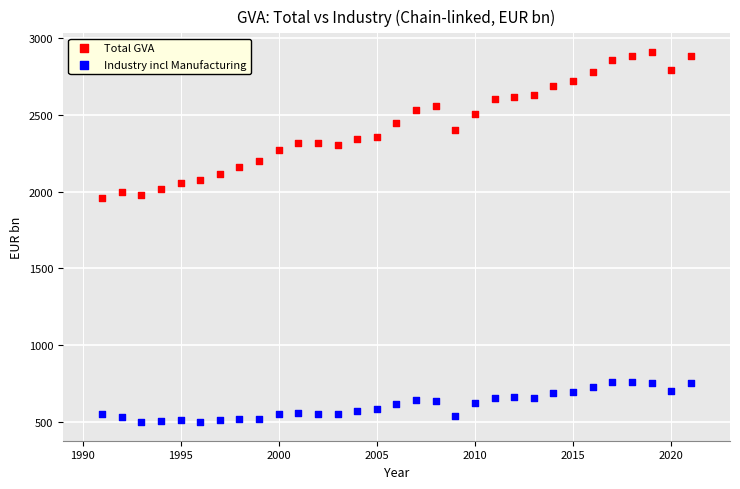

Across all data points, what is the range of Y values (max minus min)?

2416.4